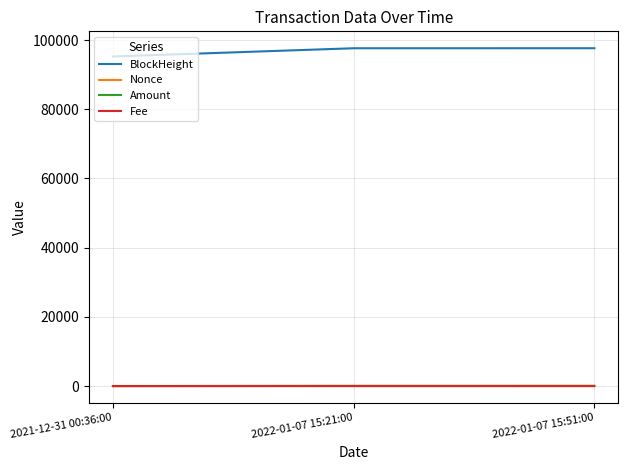

The Nonce series shows 2.0 at 2022-01-07 15:21:00. True or false?

True